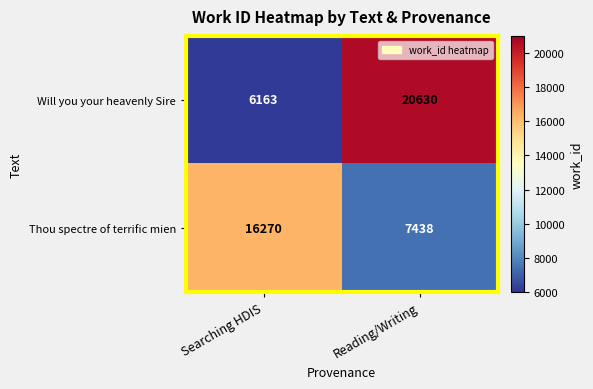

Which series changed the most between Searching HDIS and Reading/Writing?

Will you your heavenly Sire